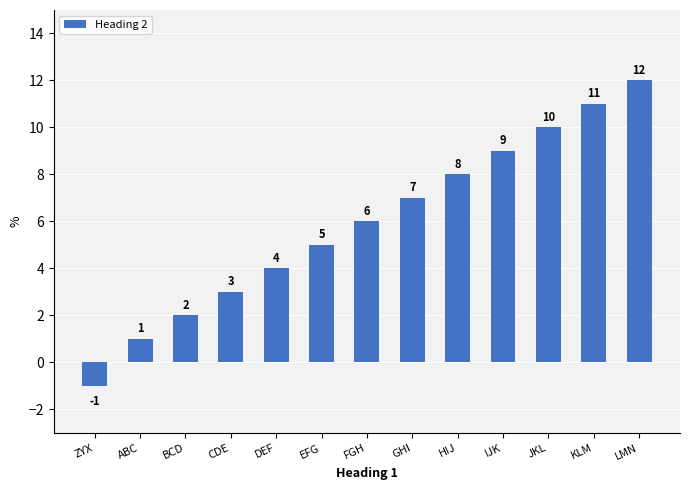

What is the change in value from ZYX to EFG?

+6